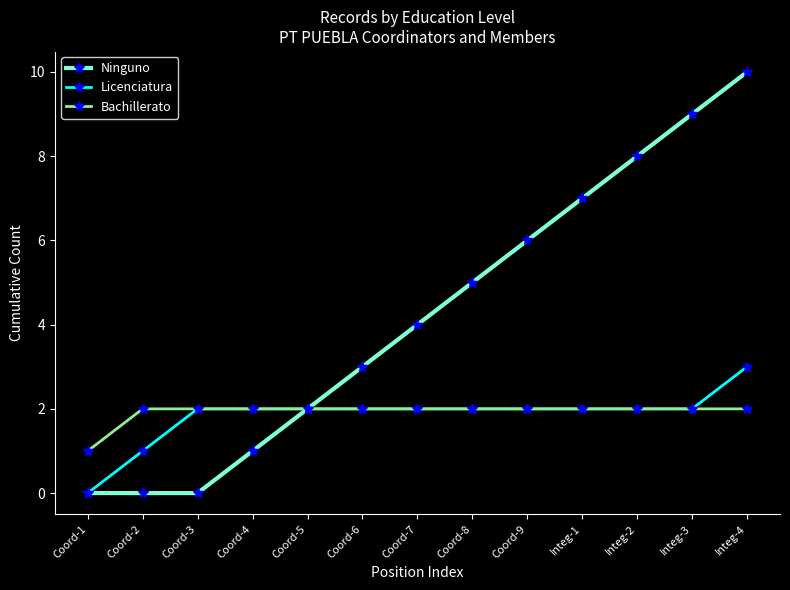

Rank the series at Integ-4 from lowest to highest value.

Bachillerato, Licenciatura, Ninguno